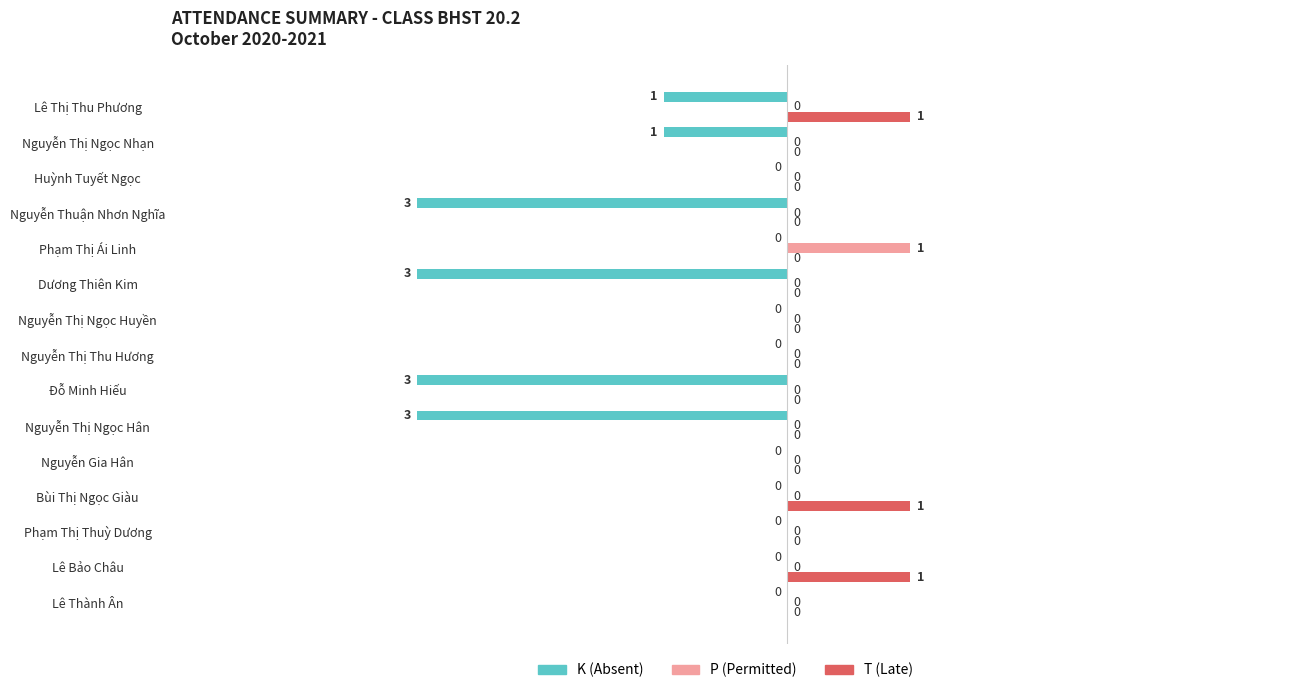

Is it true that K (Absent) equals 0 at Nguyễn Thị Thu Hương?

True